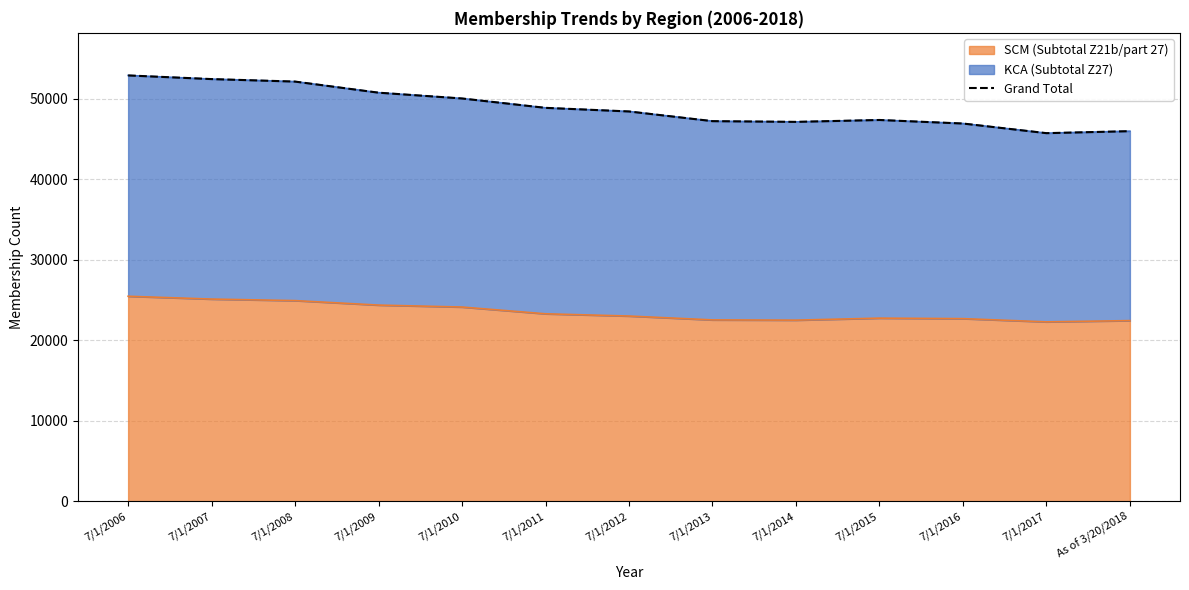

Reading left to right, transcribe all the data shown in this chart.

7/1/2006=52874	7/1/2007=52419	7/1/2008=52109	7/1/2009=50731	7/1/2010=50011	7/1/2011=48847	7/1/2012=48399	7/1/2013=47195	7/1/2014=47106	7/1/2015=47340	7/1/2016=46901	7/1/2017=45704	As of 3/20/2018=45951